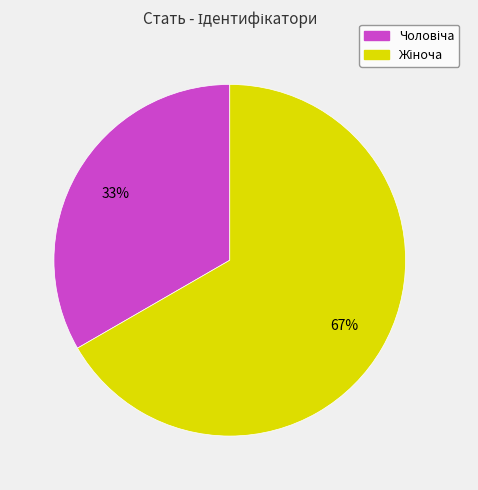

To the nearest percent, what is the average slice percentage?

50%